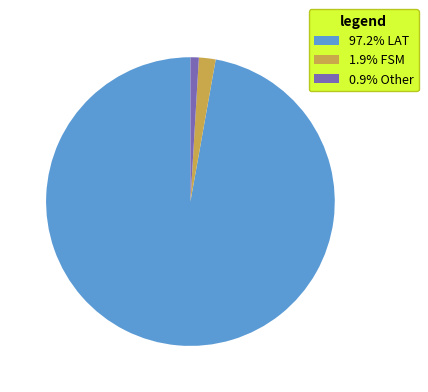

Does 97.2% LAT account for over 50% of the chart?

Yes